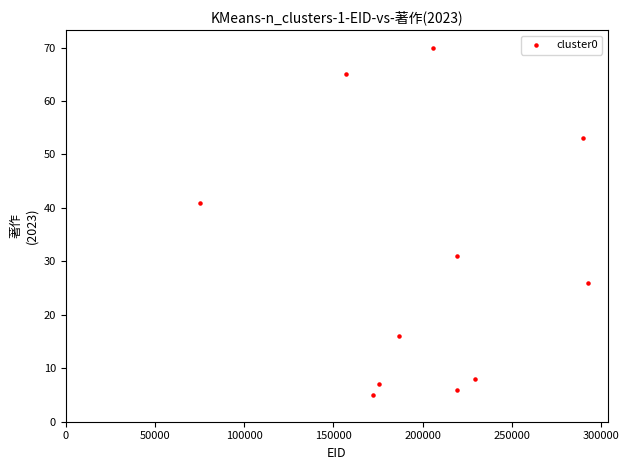

What is the range of X values (max minus min)?

217769